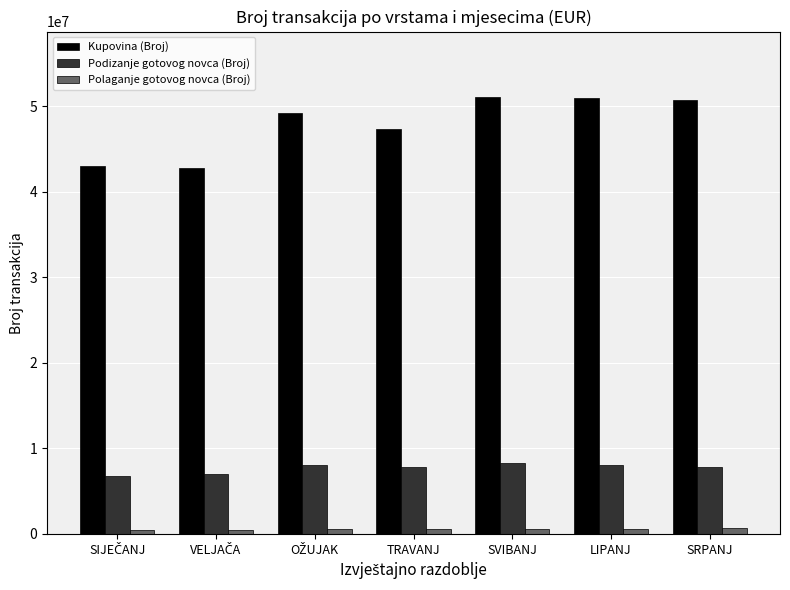

Rank the series by their maximum value, from lowest to highest.

Polaganje gotovog novca (Broj), Podizanje gotovog novca (Broj), Kupovina (Broj)